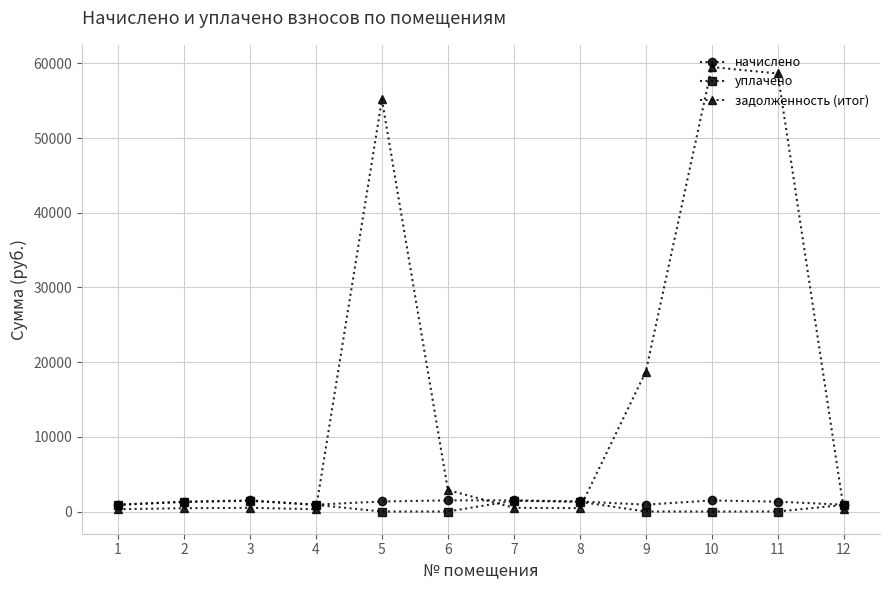

What is the maximum value shown in the chart?

59507.4